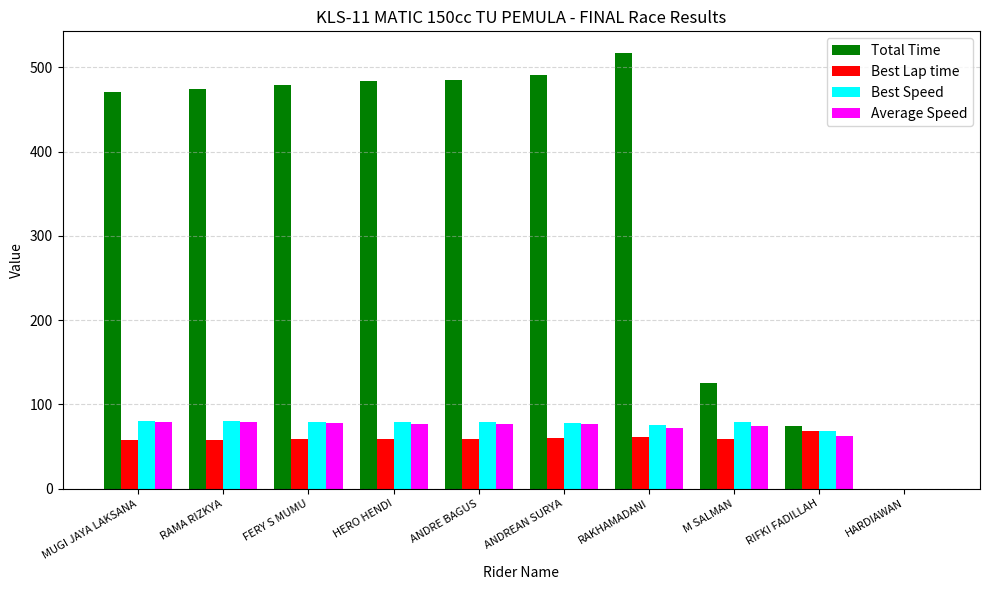

What is the approximate value of Best Lap time at M SALMAN?

59.4